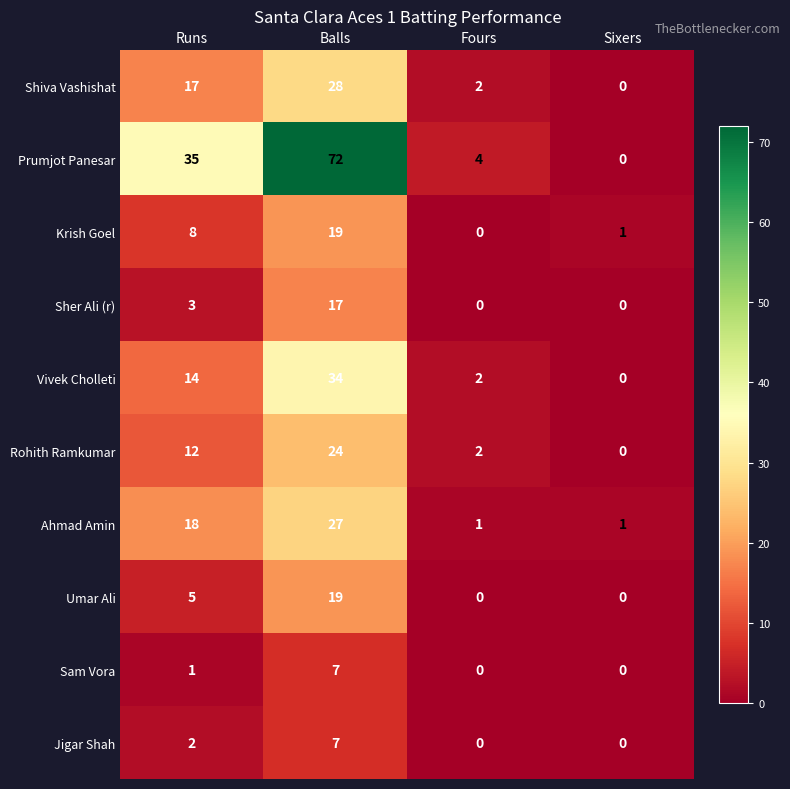

What is the sum of the Vivek Cholleti values at Runs and Fours?

16